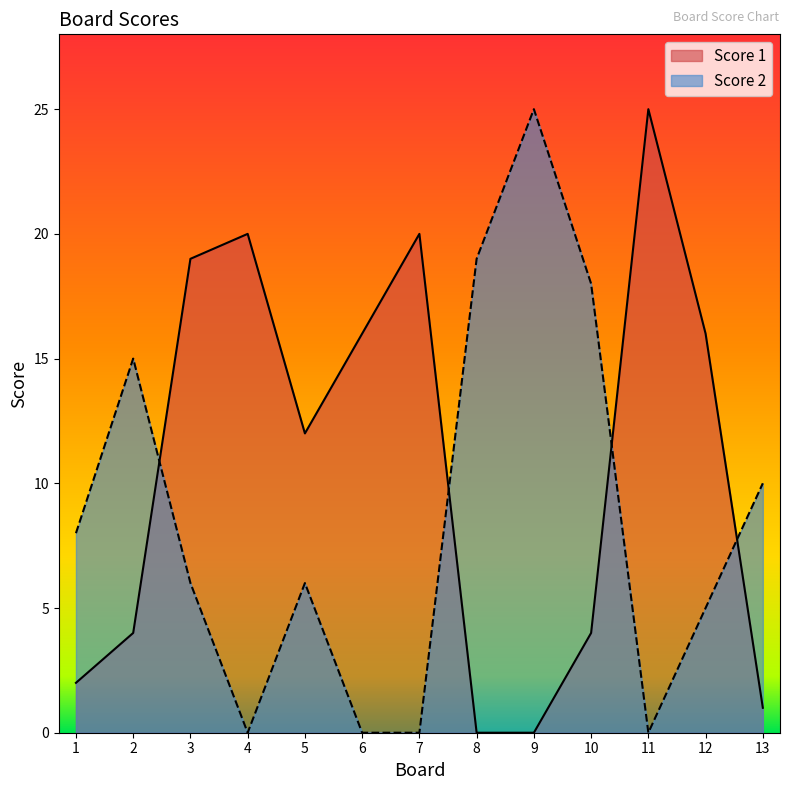

What is the difference between the Score 1 values at 3 and 4?

1